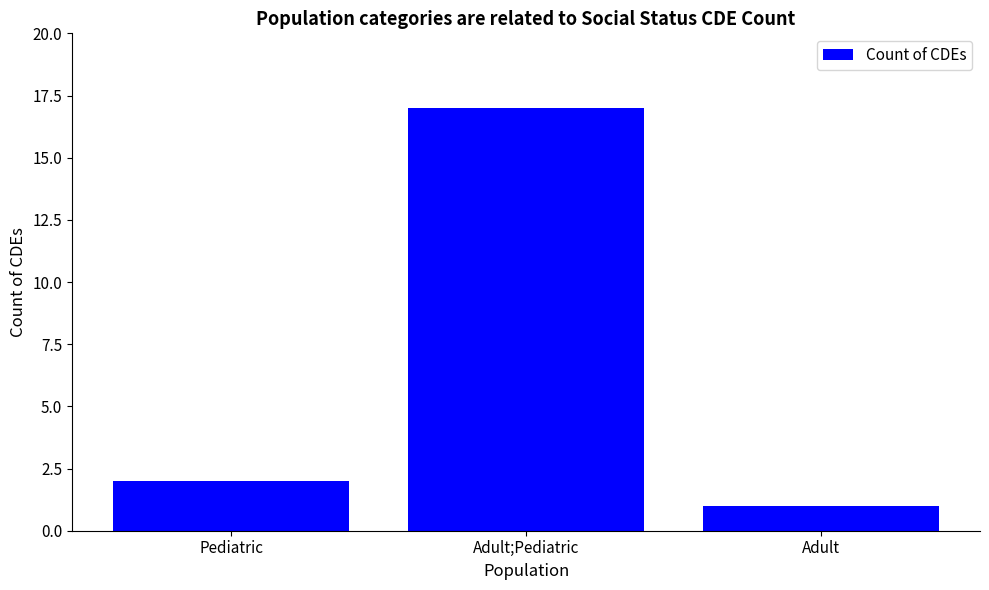

What is the difference between the second highest and minimum values?

1